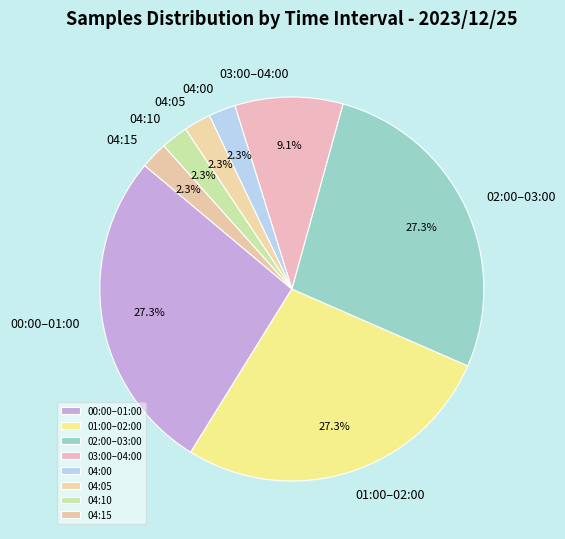

Is there a majority slice in this chart?

No